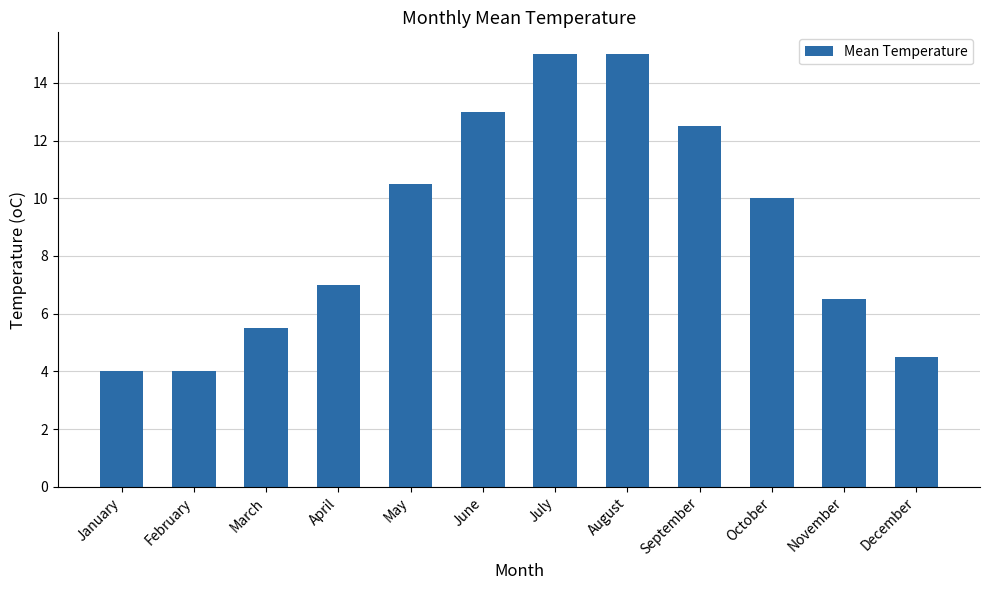

Between January and April, which is larger?

April